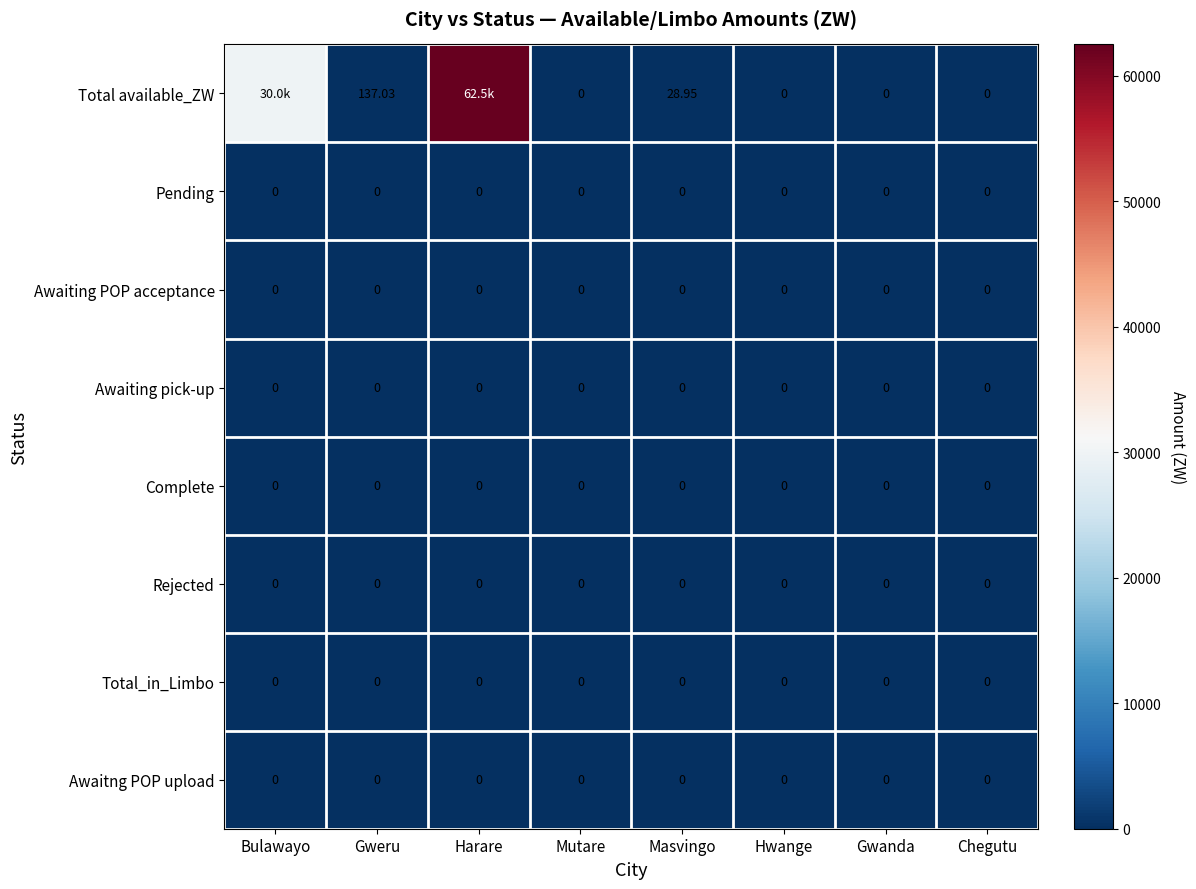

Which series changed the most between Gweru and Masvingo?

Total available_ZW